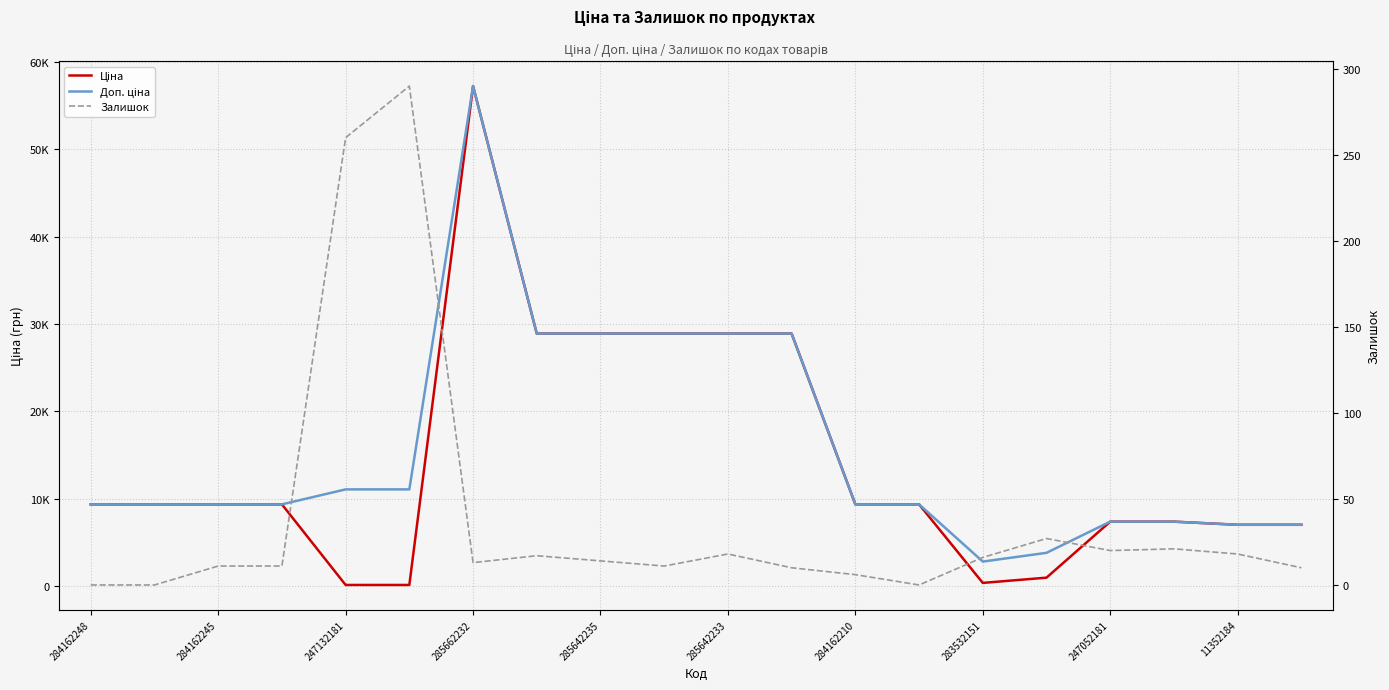

Reading right to left, list all the values displayed in this chart.

Ціна: 7002.7	7002.7	7360.2	7360.2	947.6	348.6	9342.0	9342.0	28890.3	28890.3	28890.3	28890.3	28890.3	57235.5	110.5	110.5	9342.0	9342.0	9342.0	9342.0
Доп. ціна: 7002.7	7002.7	7360.2	7360.2	3790.3	2789.2	9342.0	9342.0	28890.3	28890.3	28890.3	28890.3	28890.3	57235.5	11055.0	11055.0	9342.0	9342.0	9342.0	9342.0
Залишок: 10.0	18.0	21.0	20.0	27.0	16.0	0.0	6.0	10.0	18.0	11.0	14.0	17.0	13.0	290.0	260.0	11.0	11.0	0.0	0.0